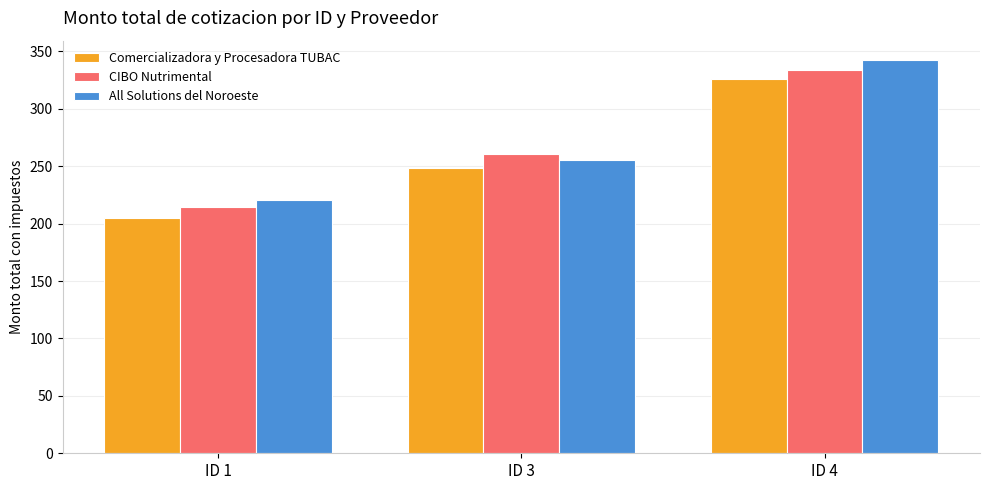

What is the total value across all series at ID 1?

639.7